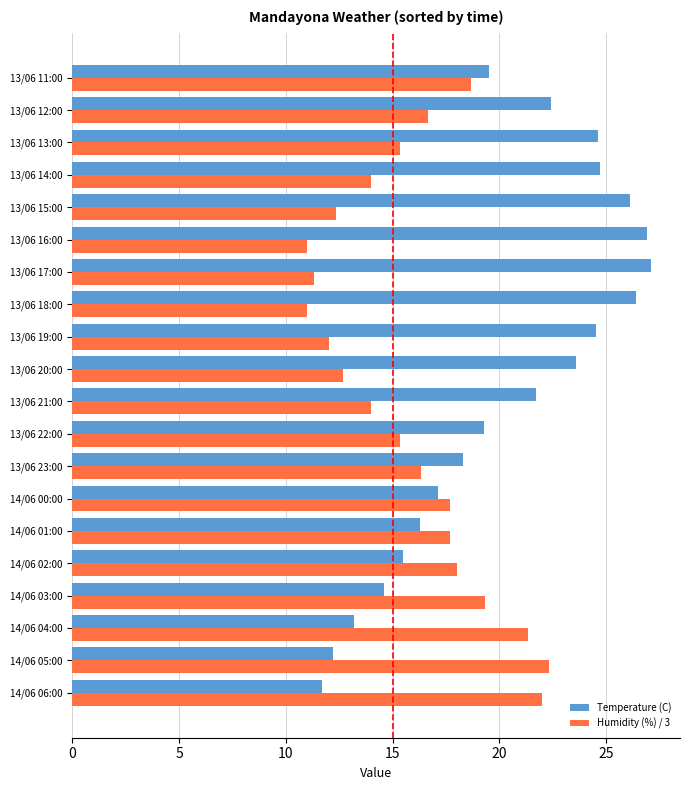

What is the difference between the highest and lowest values at 13/06 19:00?

12.5